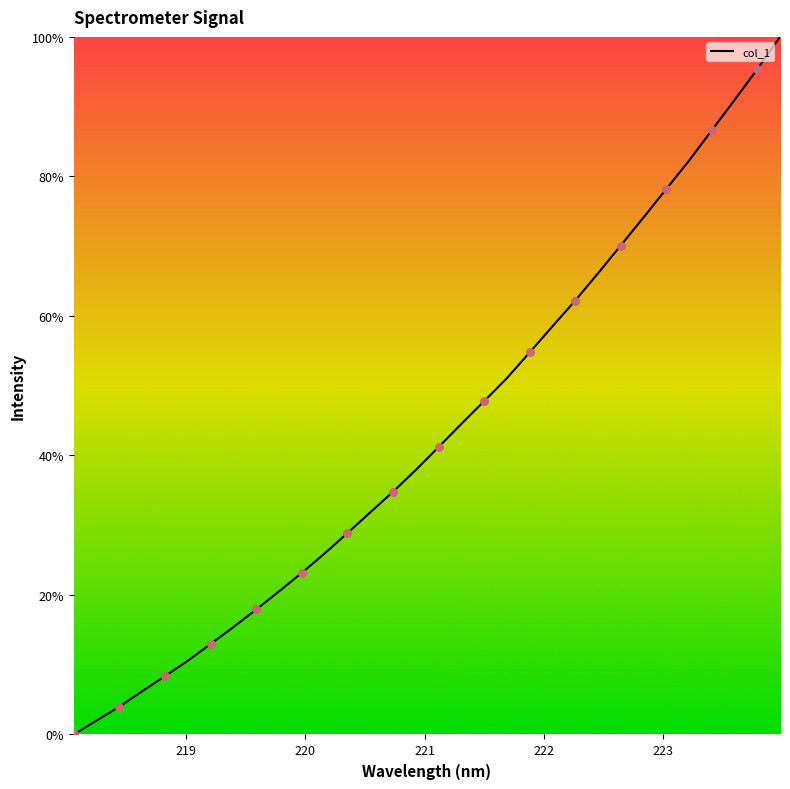

What is the difference between the maximum and minimum values?

100.0